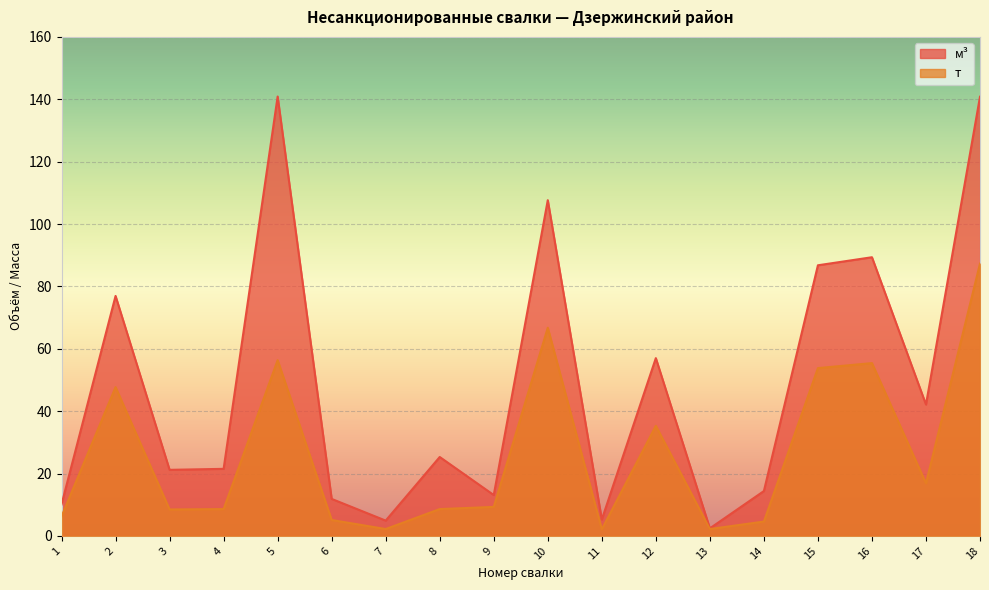

Reading left to right, extract all data points from this chart.

м3: 1=10.1	2=76.9	3=21.2	4=21.5	5=140.9	6=11.9	7=4.9	8=25.3	9=13.1	10=107.7	11=5.2	12=57.0	13=2.4	14=14.4	15=86.8	16=89.3	17=42.1	18=140.8
т: 1=6.2	2=47.7	3=8.5	4=8.6	5=56.4	6=5.1	7=2.2	8=8.6	9=9.3	10=66.7	11=2.1	12=35.3	13=2.2	14=4.6	15=53.8	16=55.4	17=16.9	18=87.3